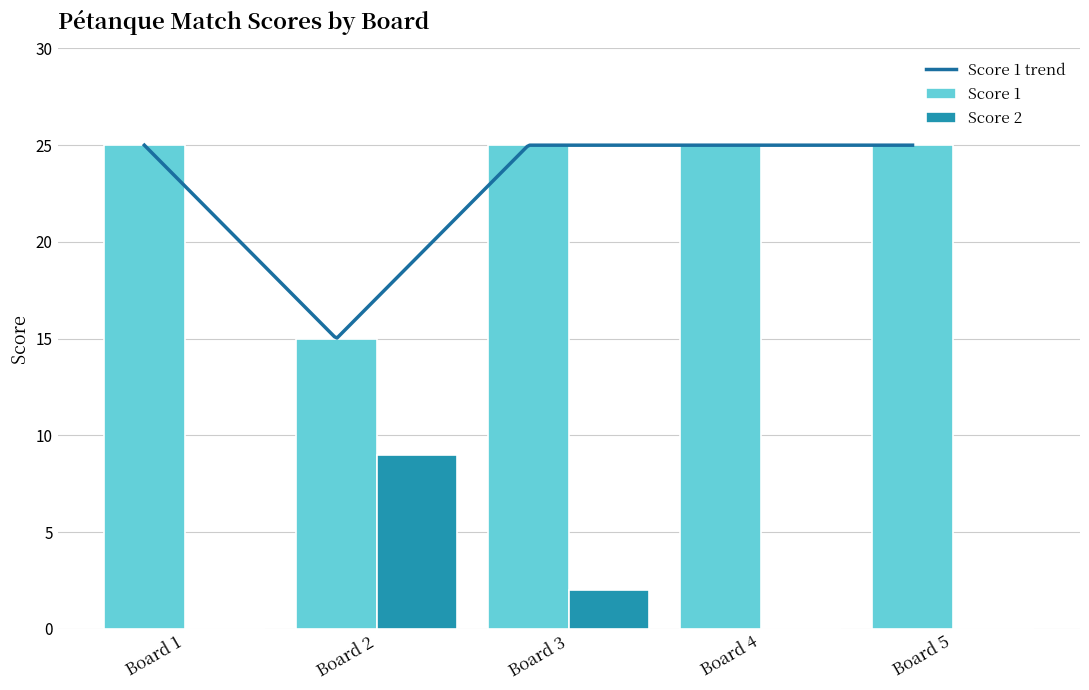

What is the greatest value displayed?

25